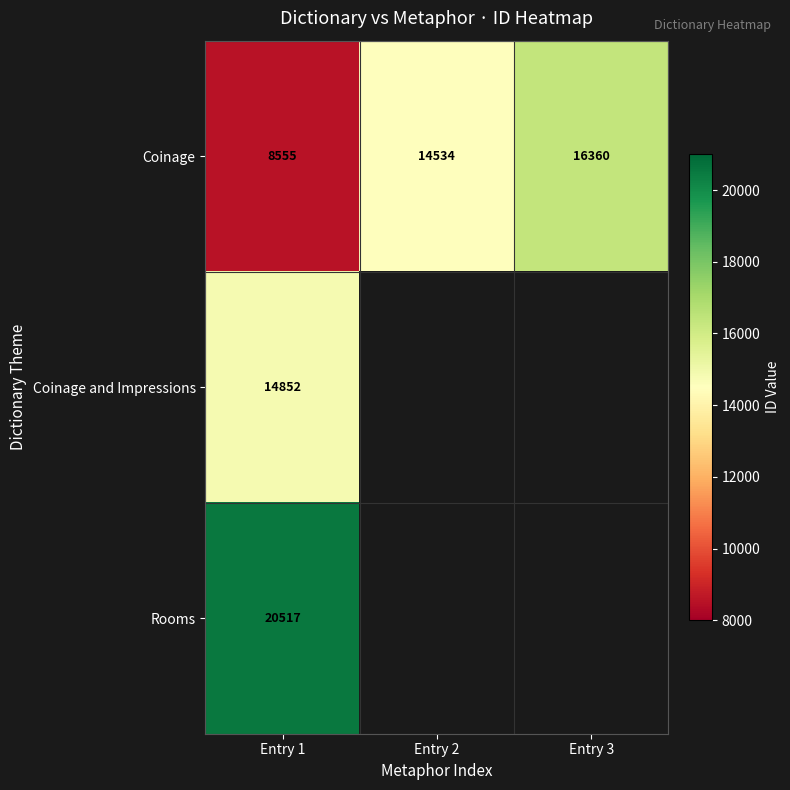

At how many categories does at least one series exceed 11050?

3